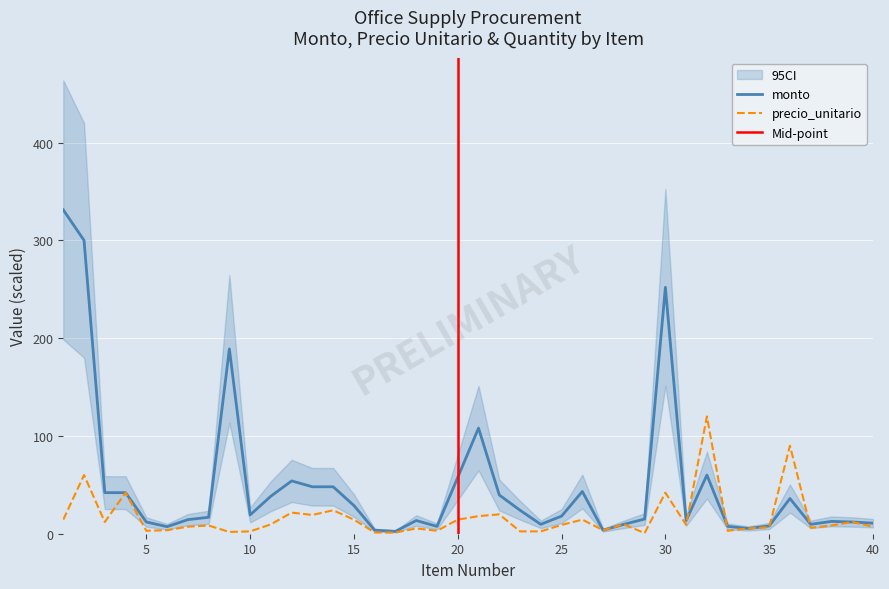

List the series in order of their overall mean, highest first.

monto, precio_unitario